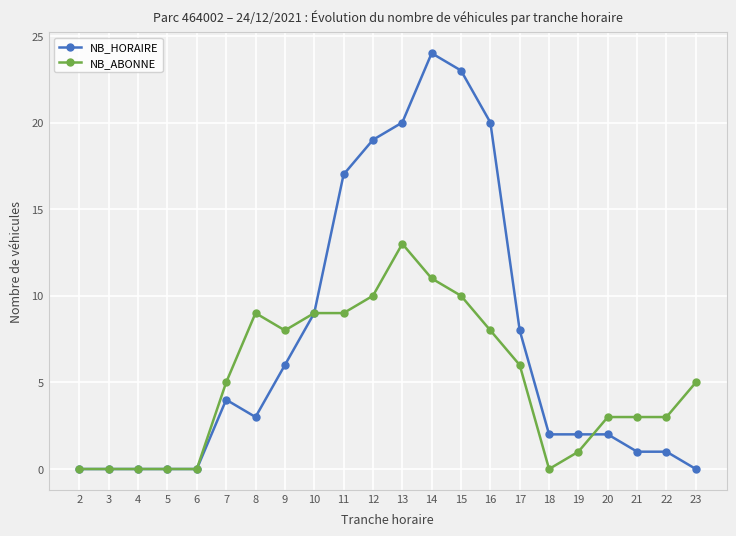

How many distinct data groups are displayed?

2